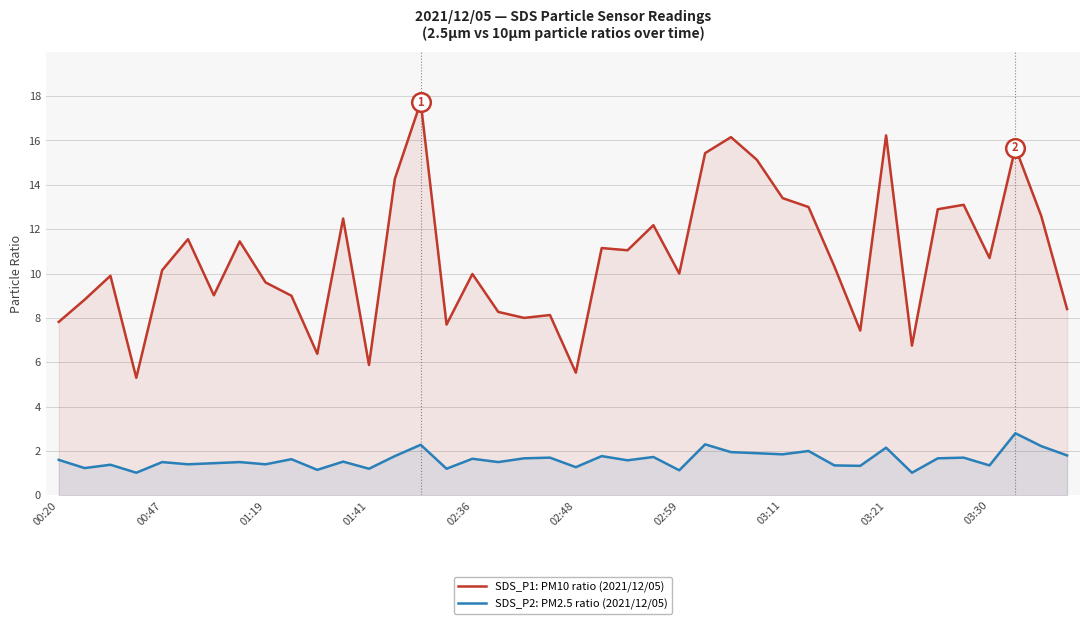

Which series has the largest Y range (max minus min)?

SDS_P1: PM10 ratio (2021/12/05)